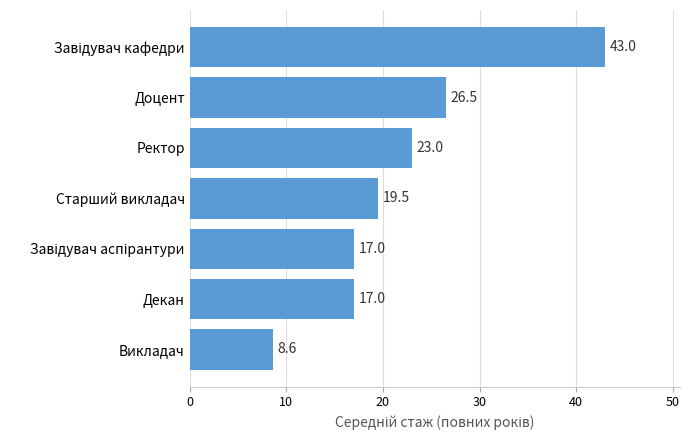

The chart shows a value of 19.5 at Старший викладач. True or false?

True